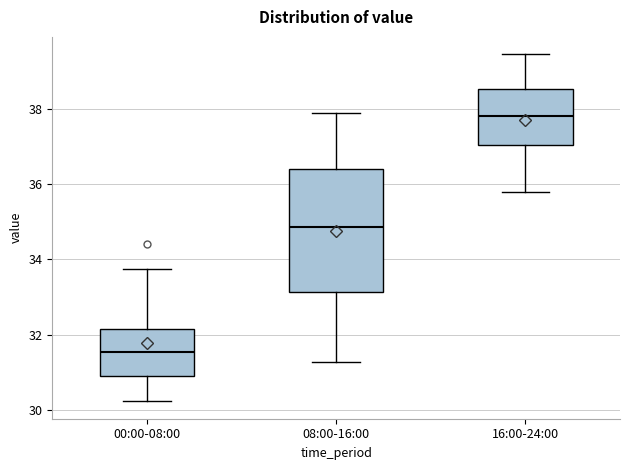

Which box is the tallest, from its lower edge to its upper edge?

08:00-16:00